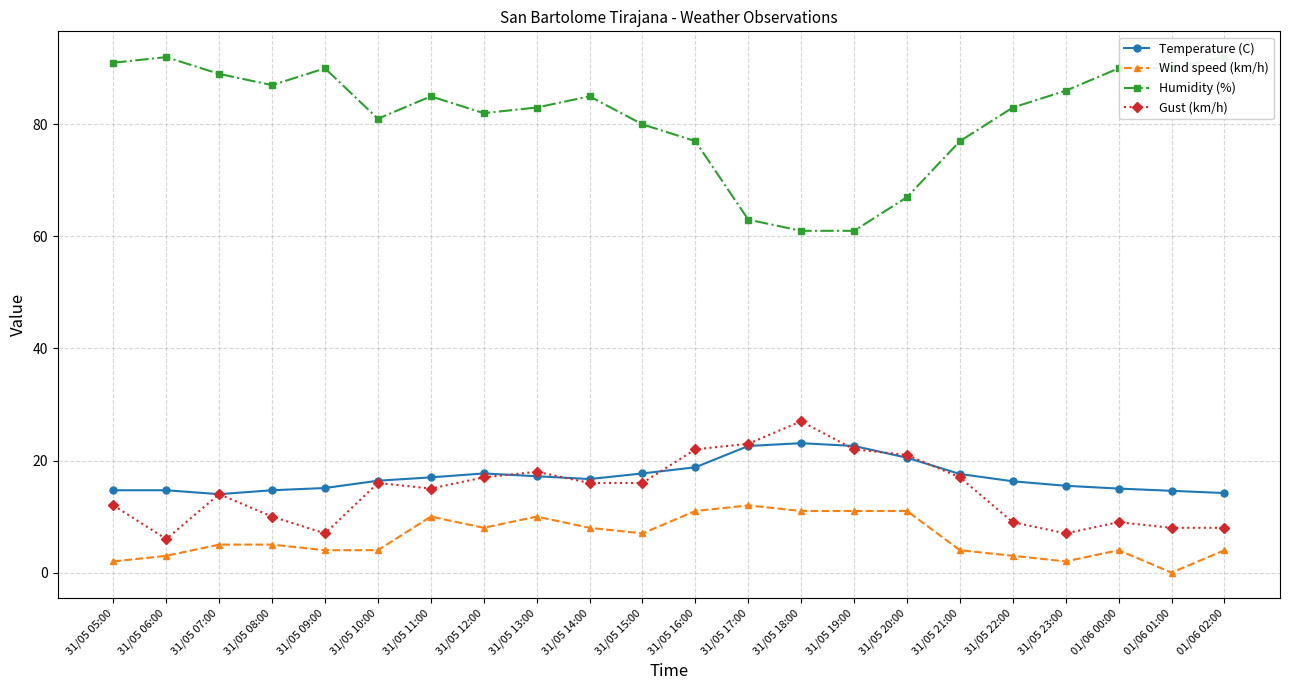

What is the difference between the maximum and second lowest values in the Gust (km/h) series?

20.0